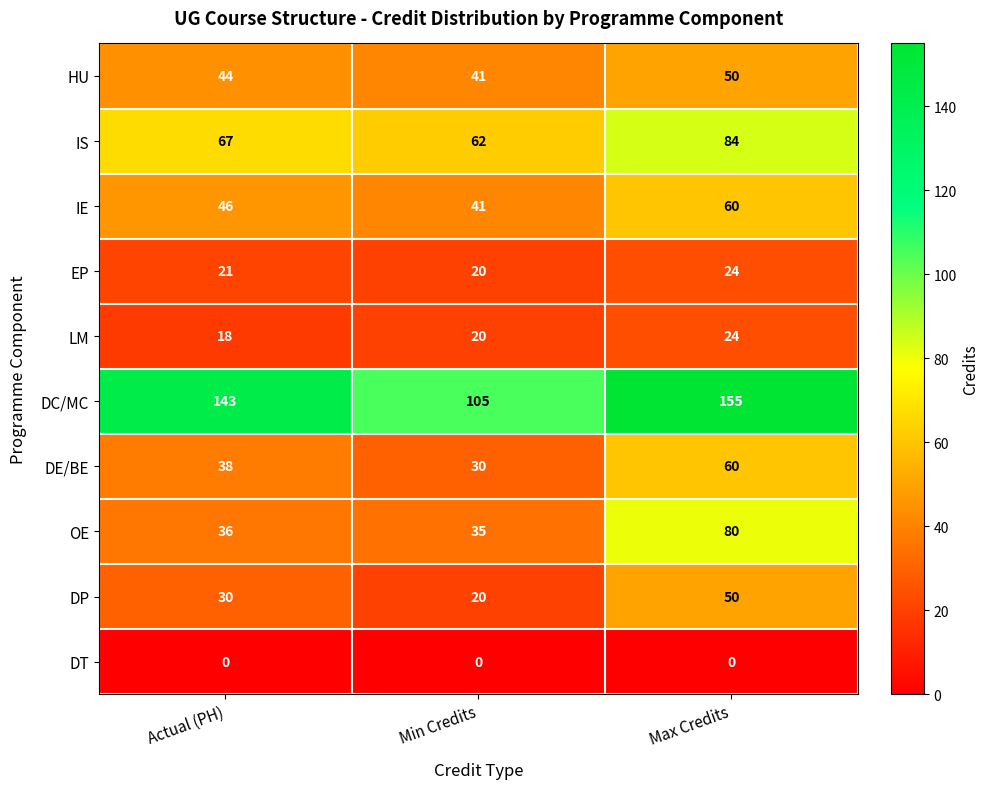

The value of DE/BE at Min Credits is 30. True or false?

True